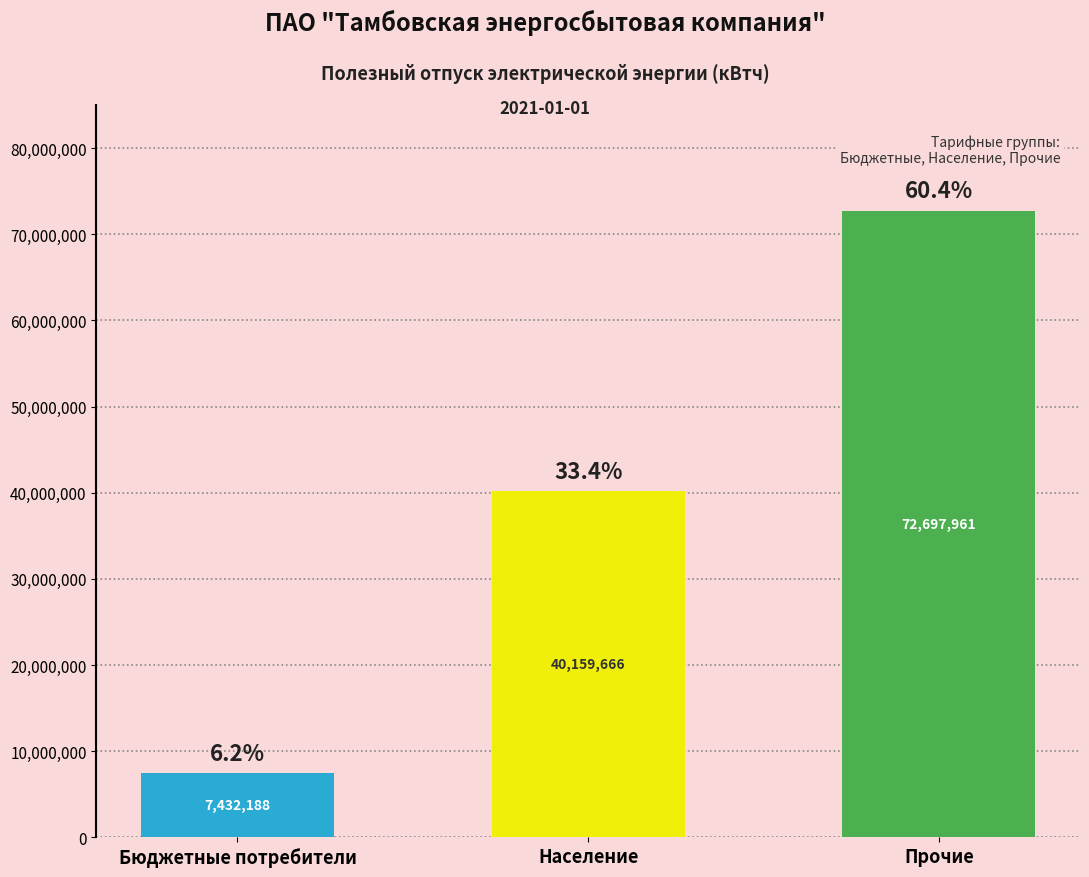

True or false: the data shows 7432188 at Бюджетные потребители.

True